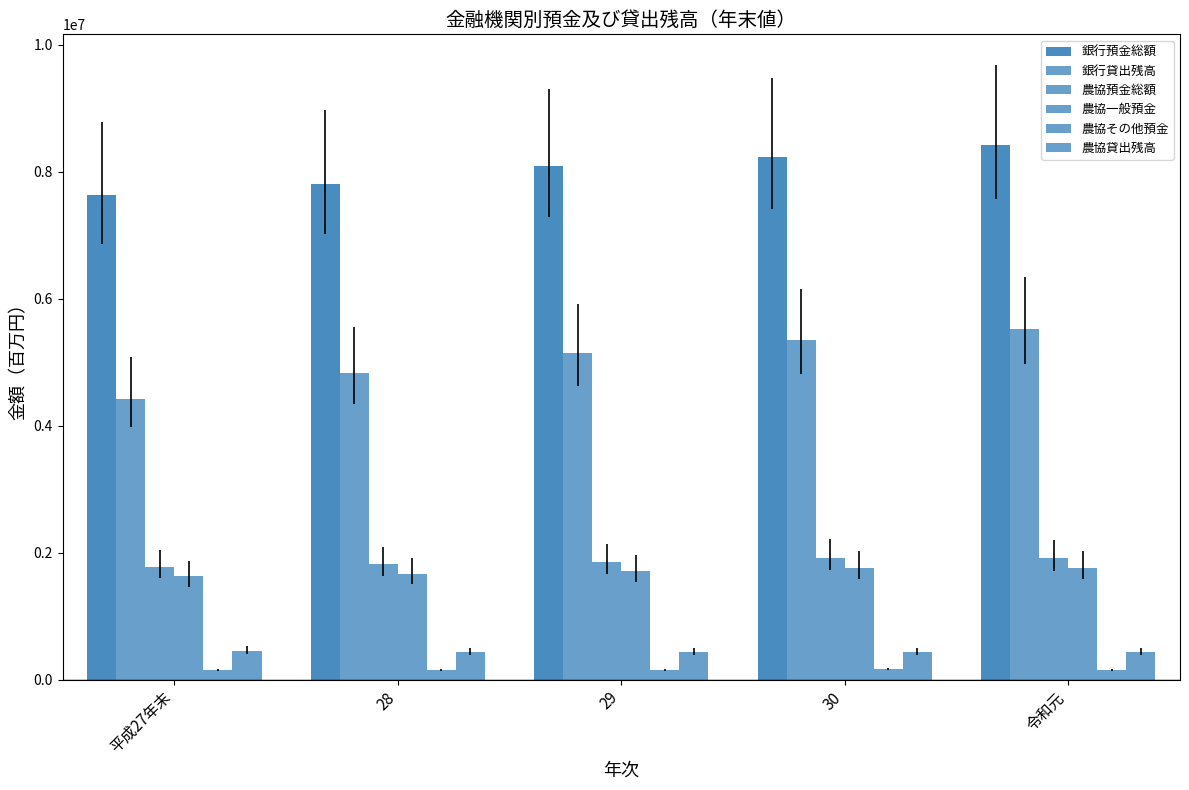

At 令和元, list the series in order from smallest to largest.

農協その他預金, 農協貸出残高, 農協一般預金, 農協預金総額, 銀行貸出残高, 銀行預金総額